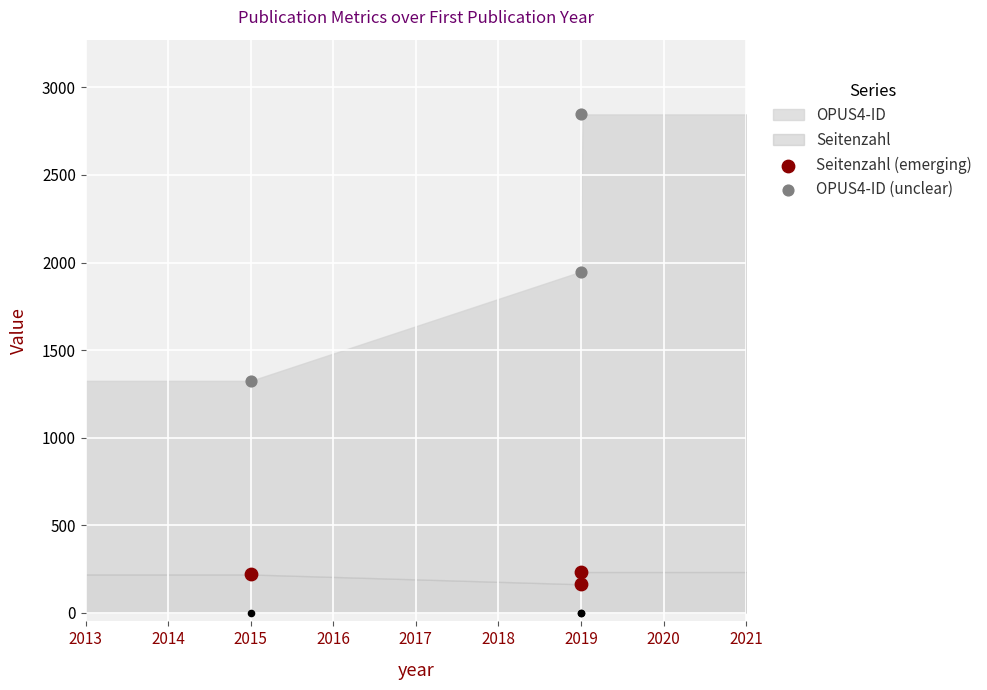

What is the total value across all series at 2015?

1542